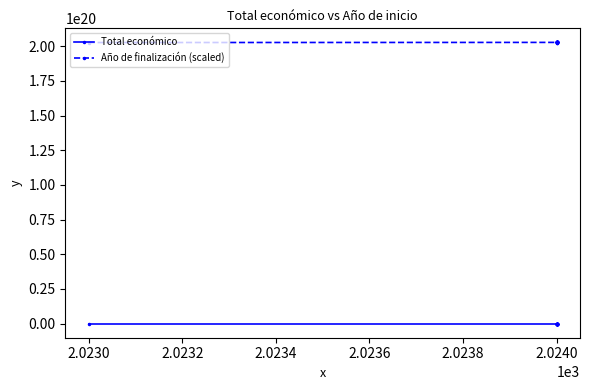

Which series has the largest total across all categories?

Año de finalización (scaled)